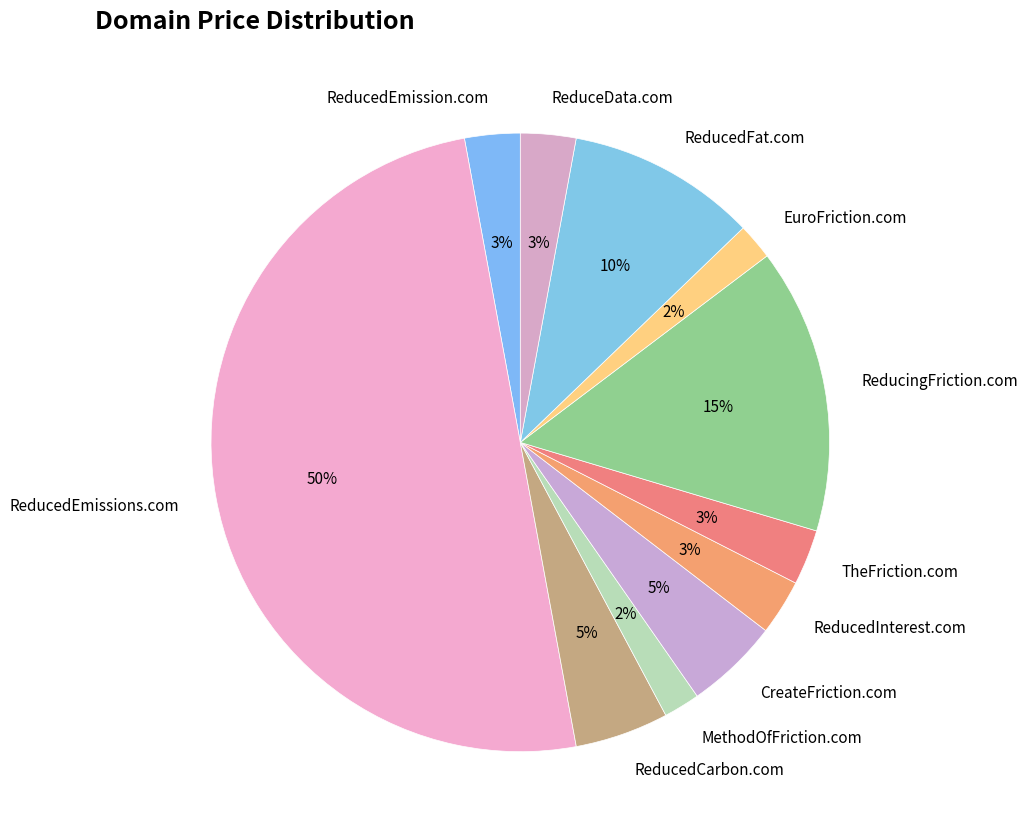

Between ReducedInterest.com and MethodOfFriction.com, which is larger?

ReducedInterest.com